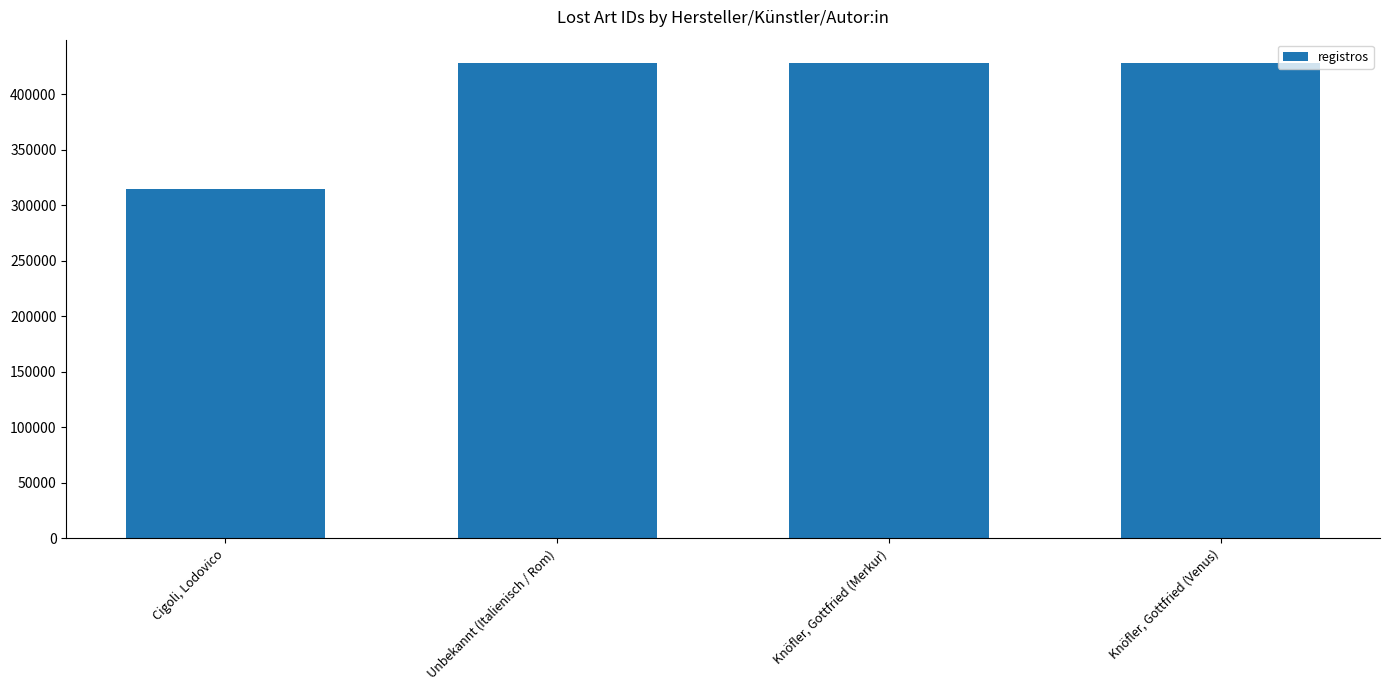

Approximately how many times larger is the value at Knöfler, Gottfried (Merkur) compared to Cigoli, Lodovico?

1.4